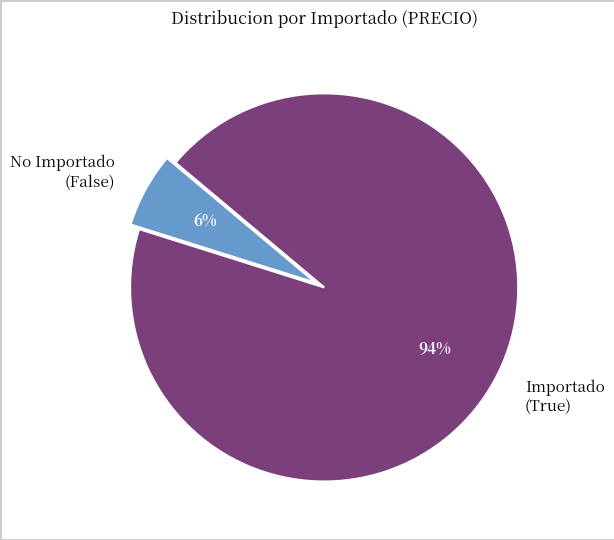

What is the smallest slice in the pie chart?

No Importado (False)